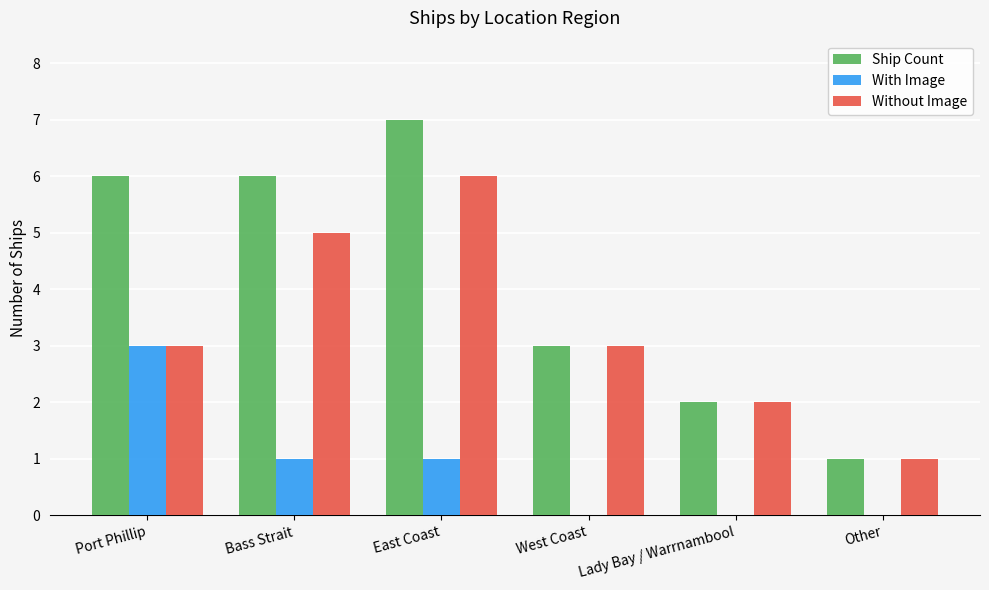

Which series has the largest range (max minus min)?

Ship Count